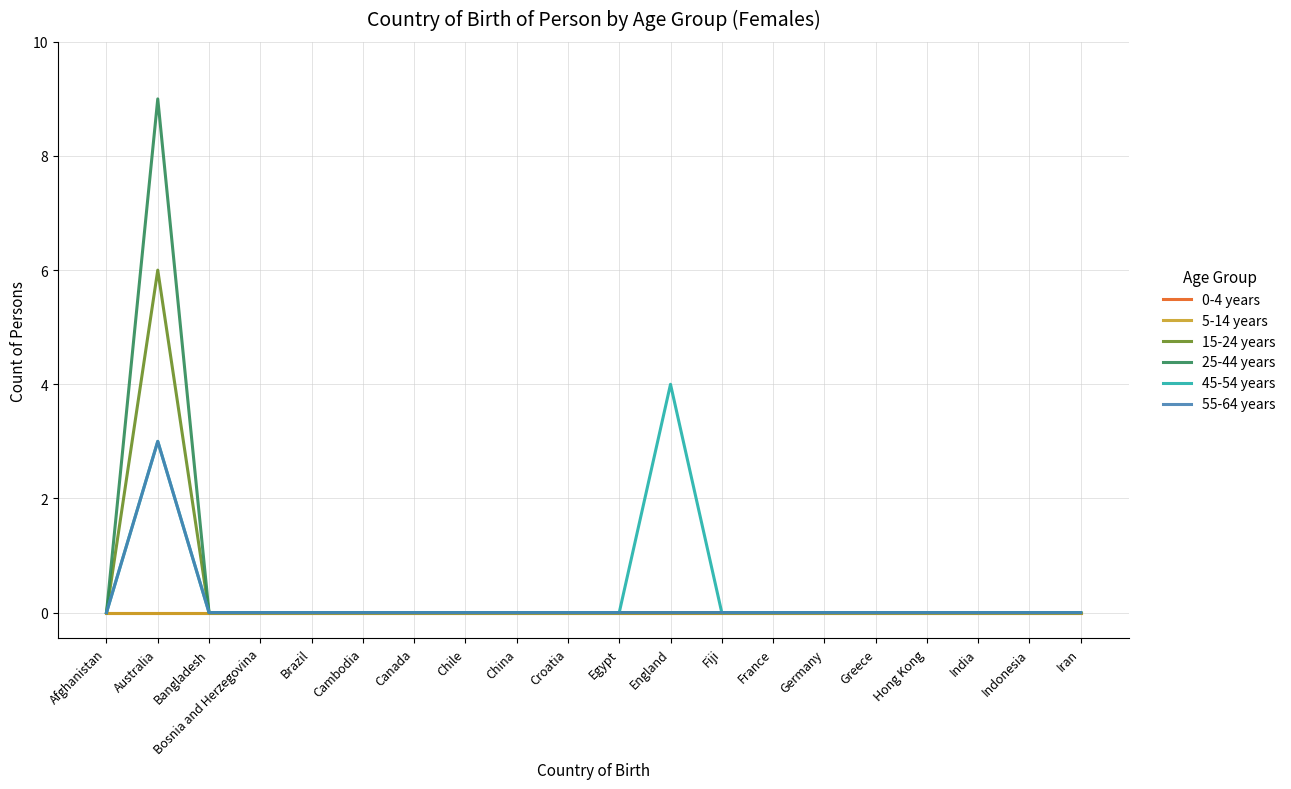

How many lines are shown in the chart?

6